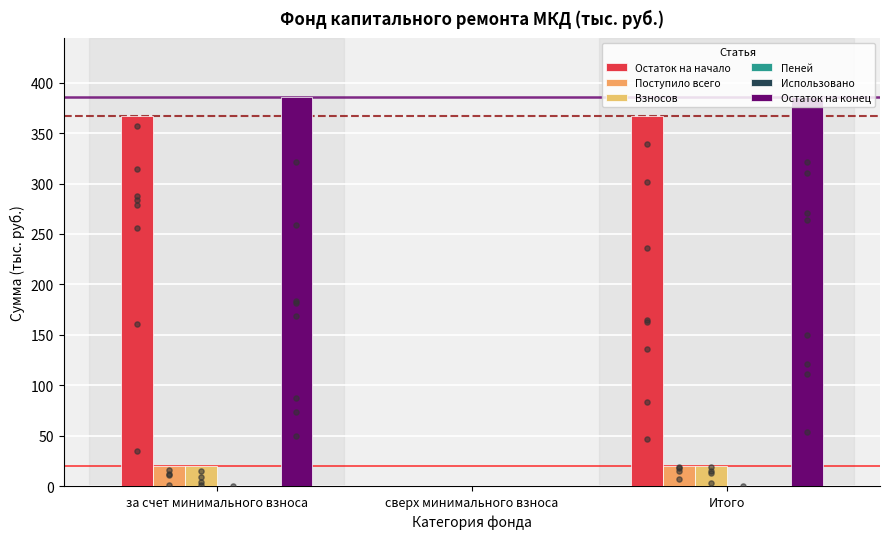

Which series contains the lowest Y value?

Остаток на начало